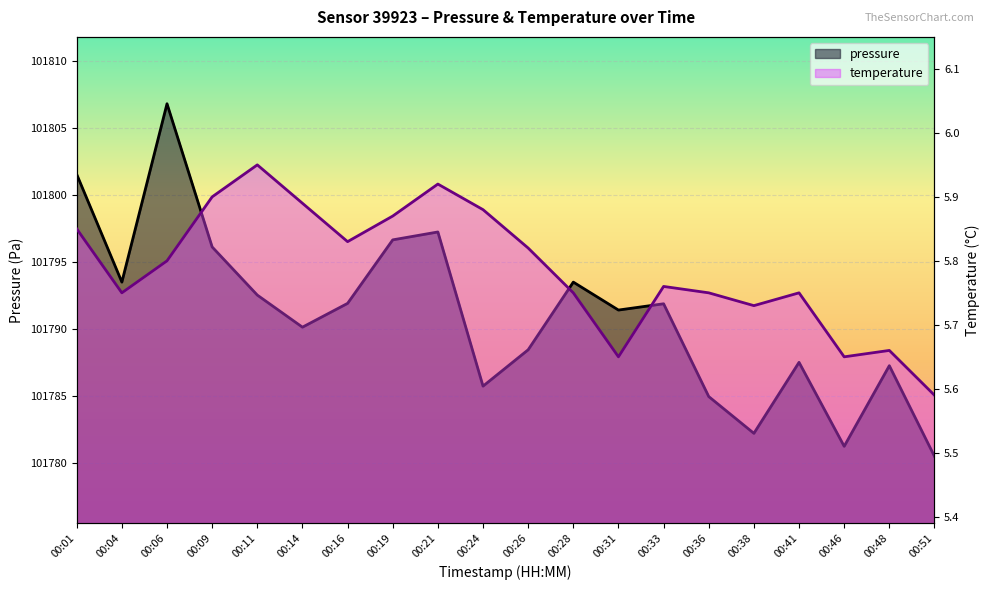

How many temperature values are between 5 and 6?

20